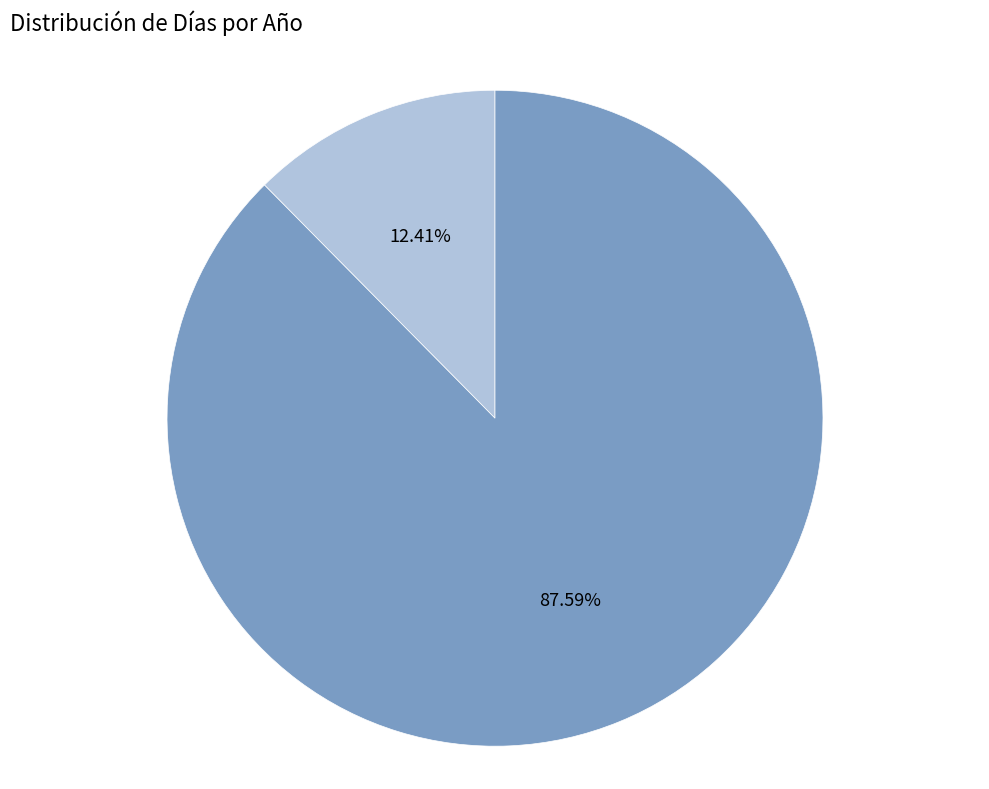

Is there any slice that represents more than half of the pie?

Yes